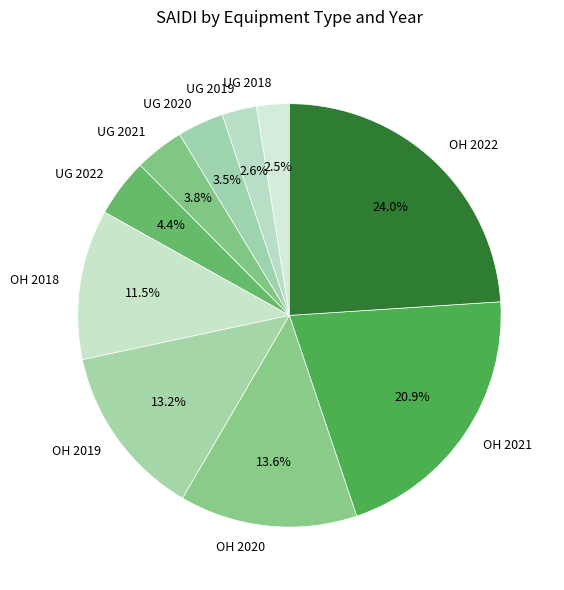

Is the sum of UG 2021 and UG 2019 greater than half?

No